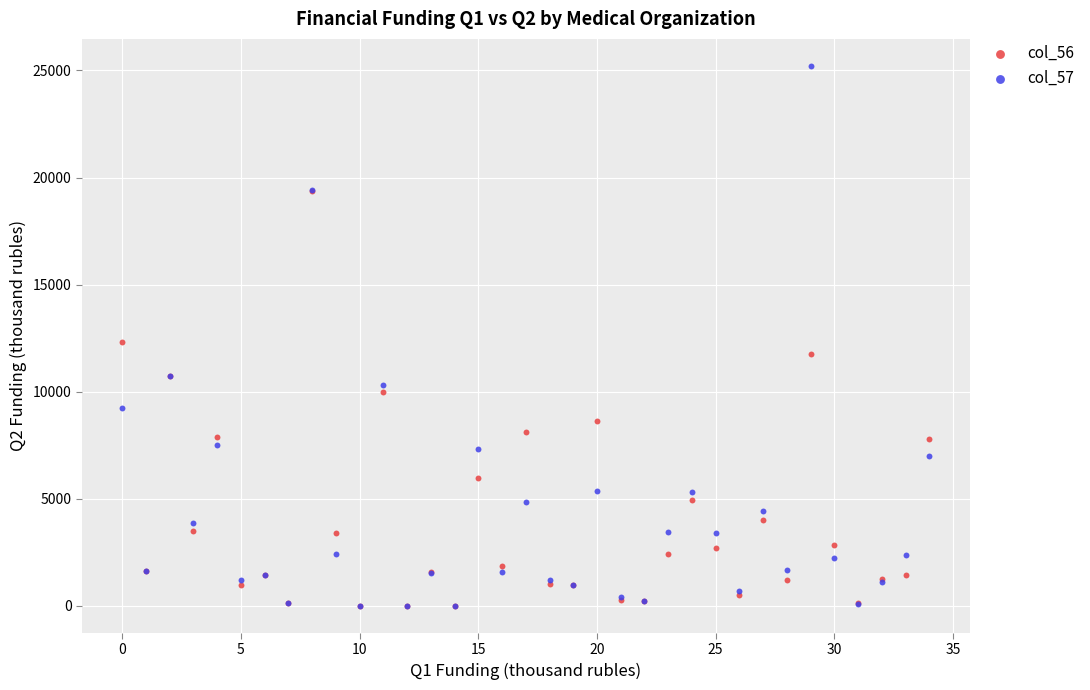

Which series contains the highest Y value?

col_57